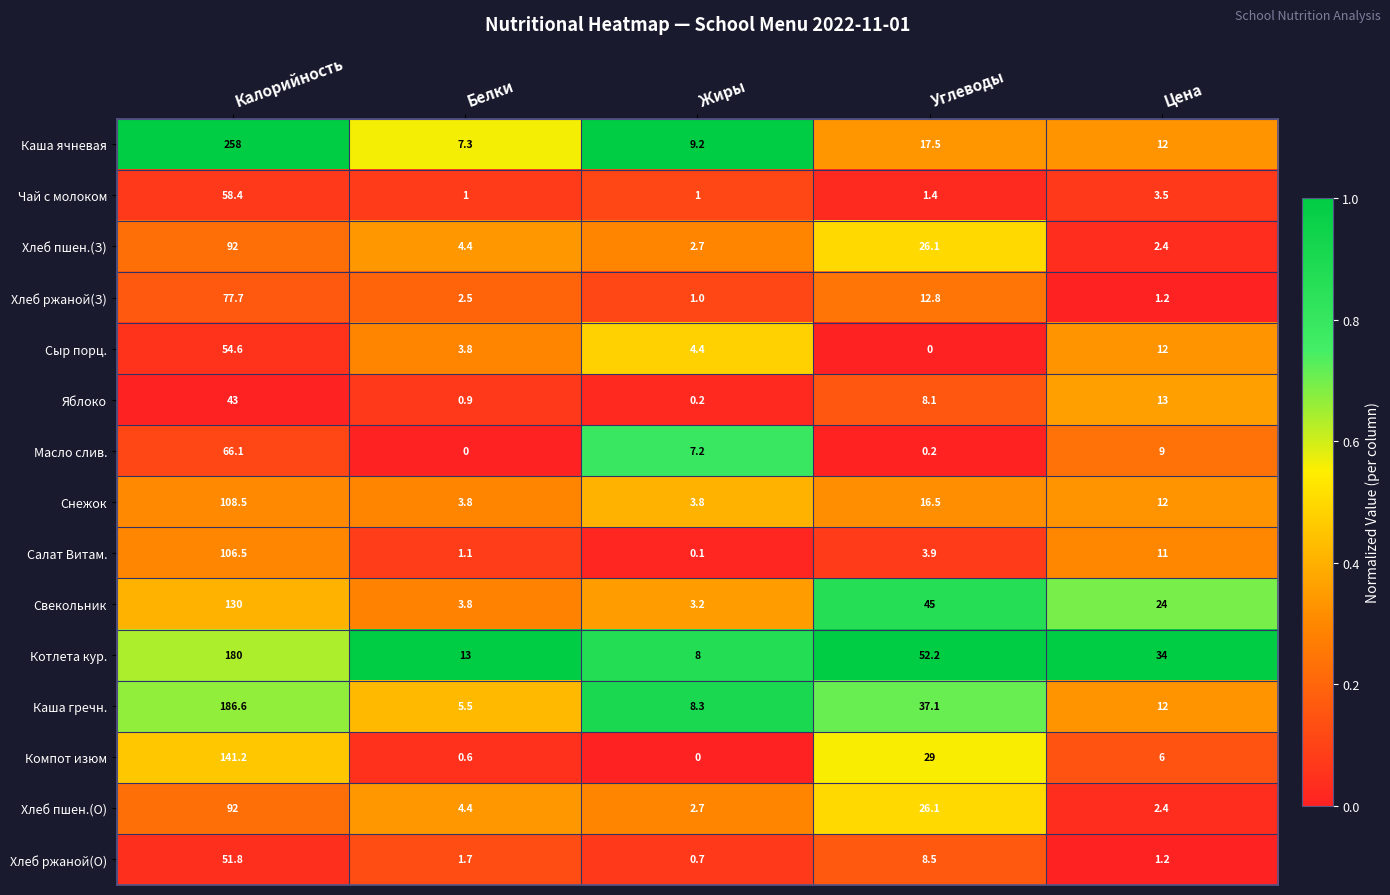

At which category is the sum across all series the highest?

Калорийность